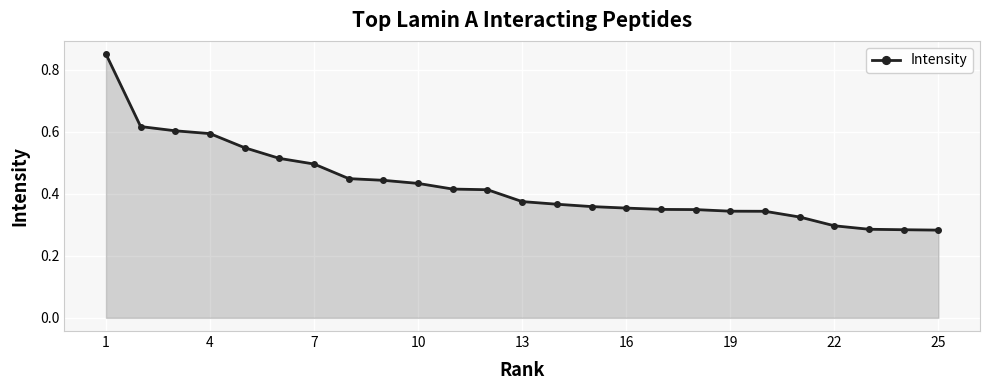

Count the values in the range 0 to 1.

25